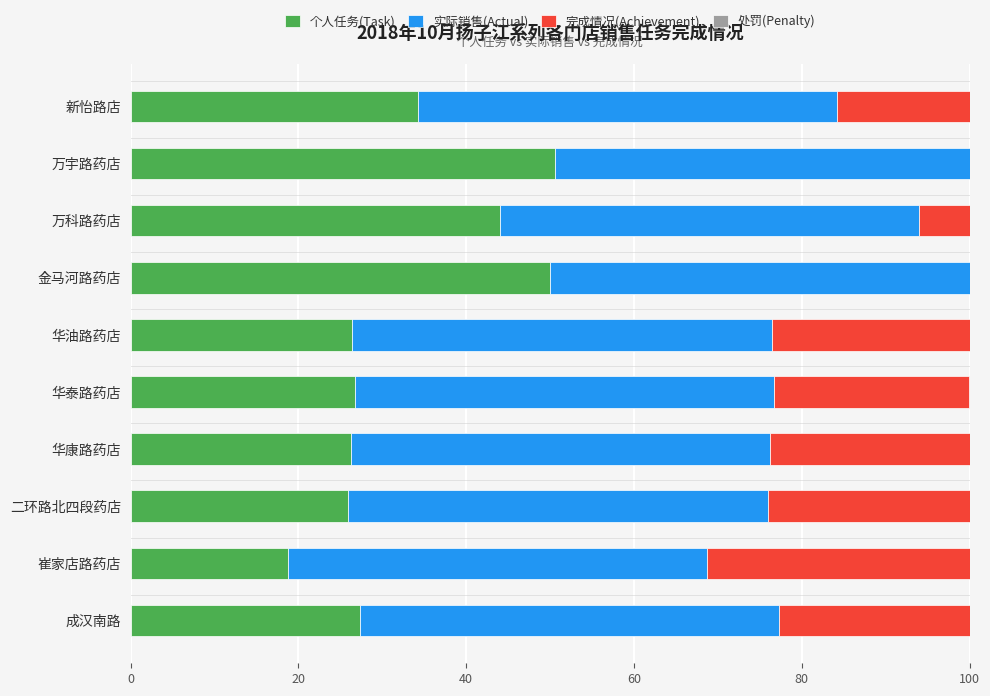

What is the sum of all 个人任务(Task) values?

330.2